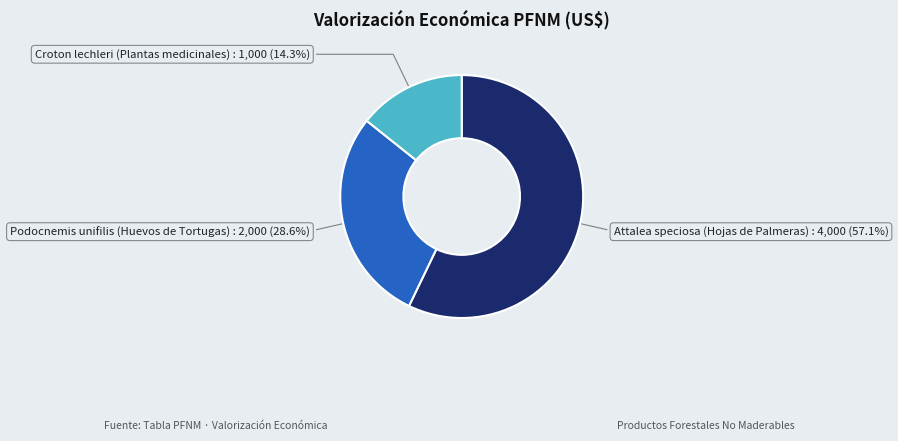

Is Podocnemis unifilis (Huevos de Tortugas) the majority of the pie?

No